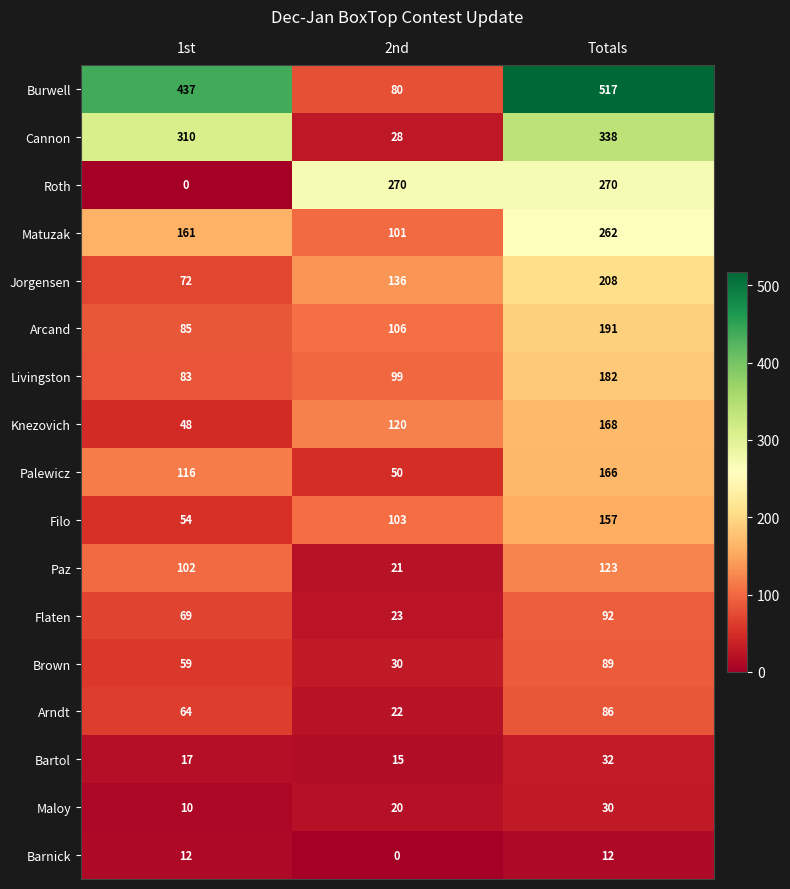

At how many categories does at least one series exceed 448?

1